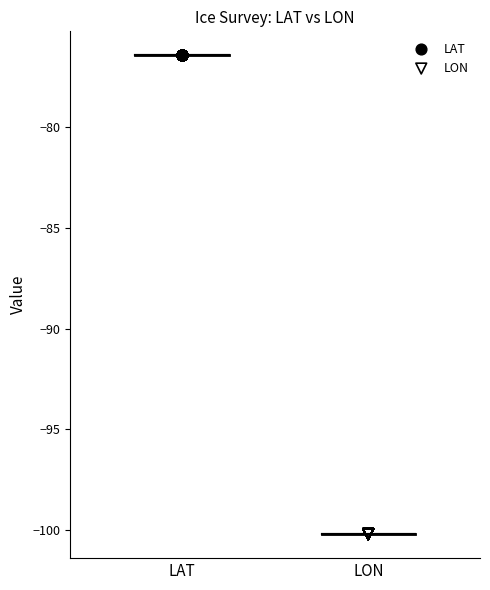

Which series contains the highest Y value?

LAT